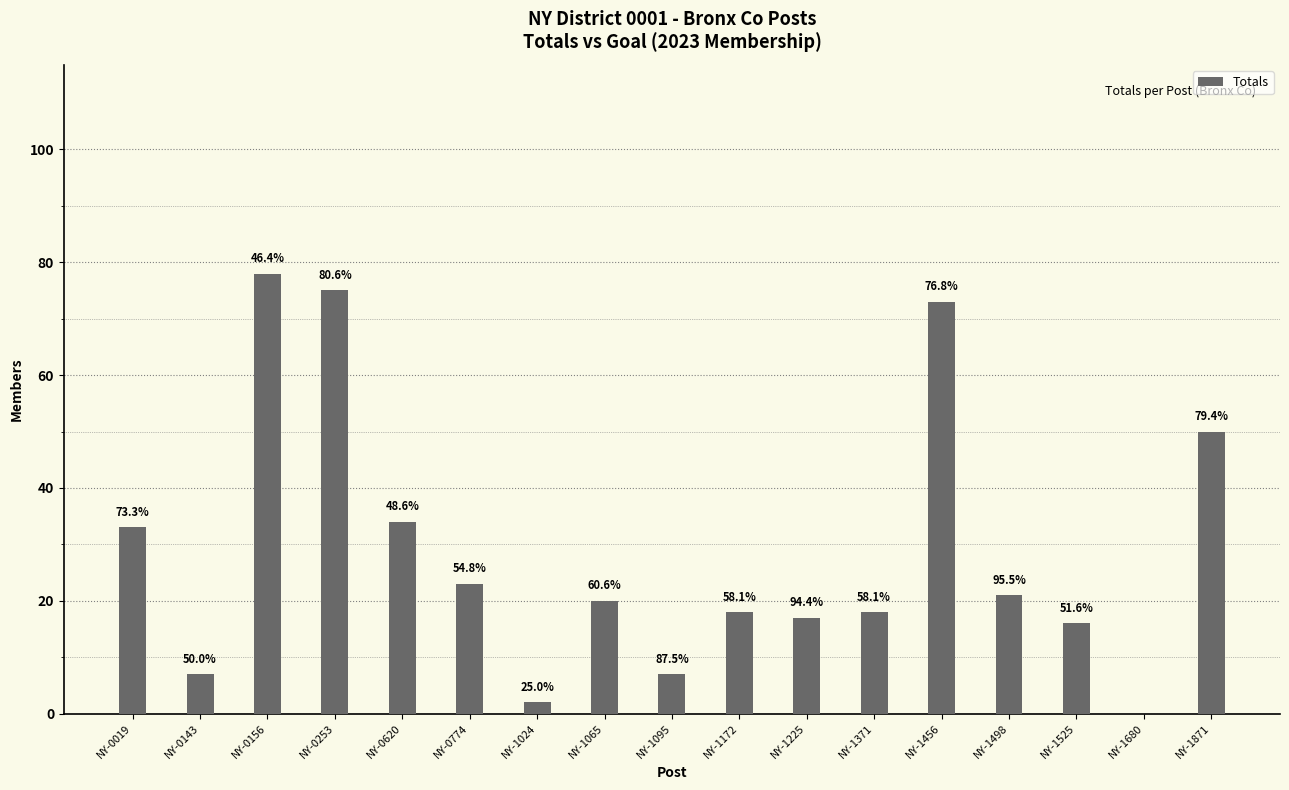

What value does the data have at NY-0774?

23